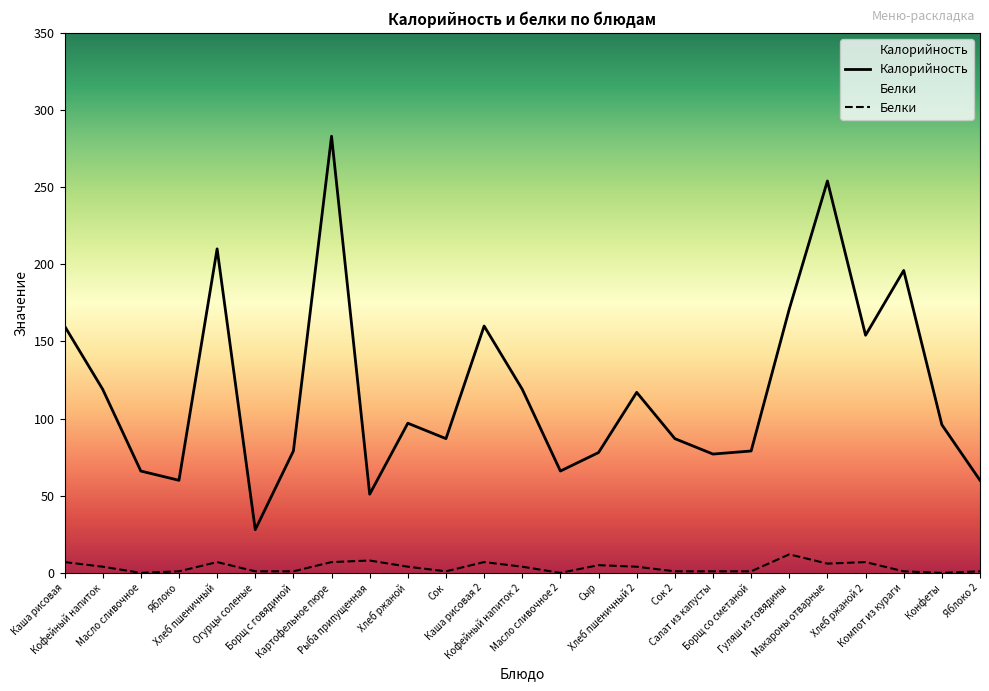

What value does the Белки series have at Каша рисовая 2?

7